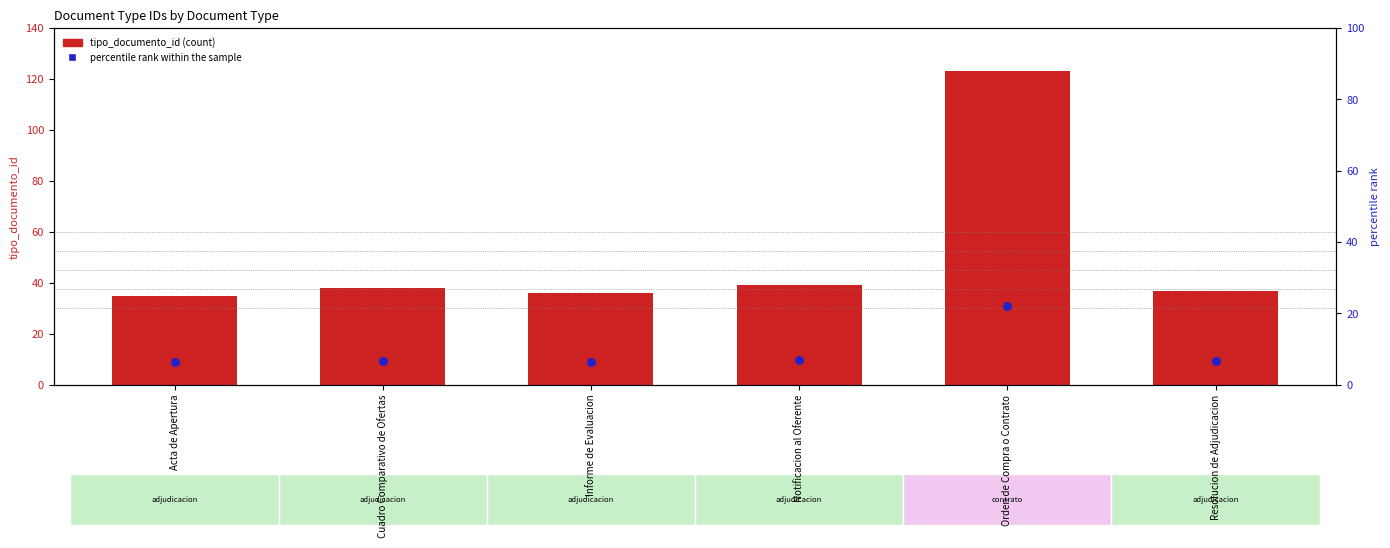

At how many categories does at least one series exceed 13?

6